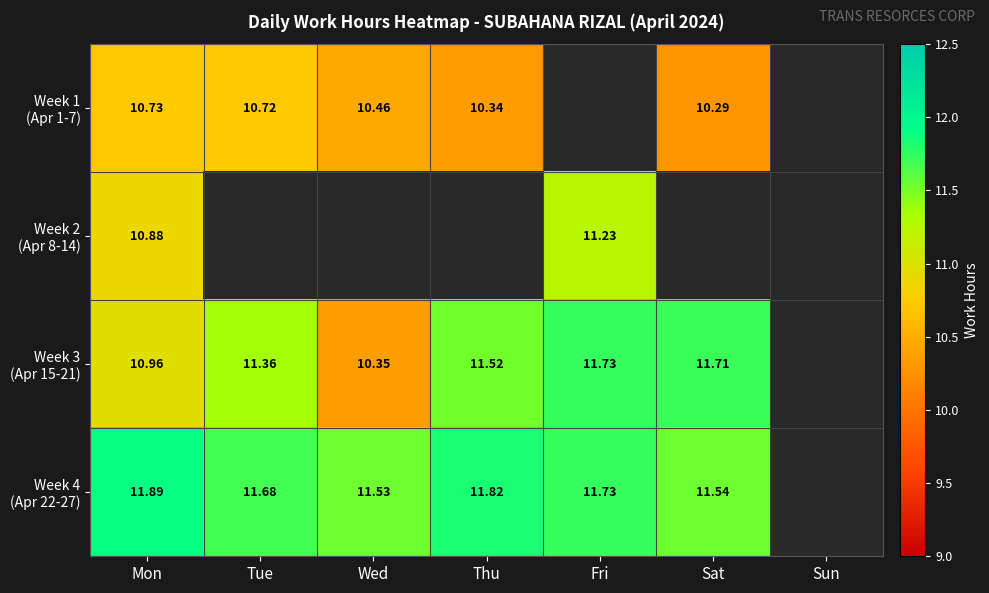

Between Thu and Fri, which is larger?

Thu